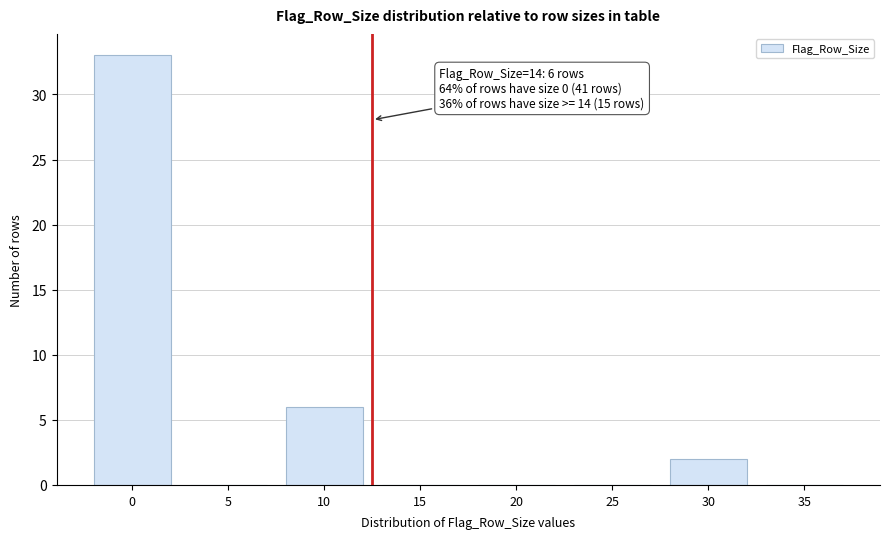

Reading left to right, list all the values displayed in this chart.

0=33	5=0	10=6	15=0	20=0	25=0	30=2	35=0